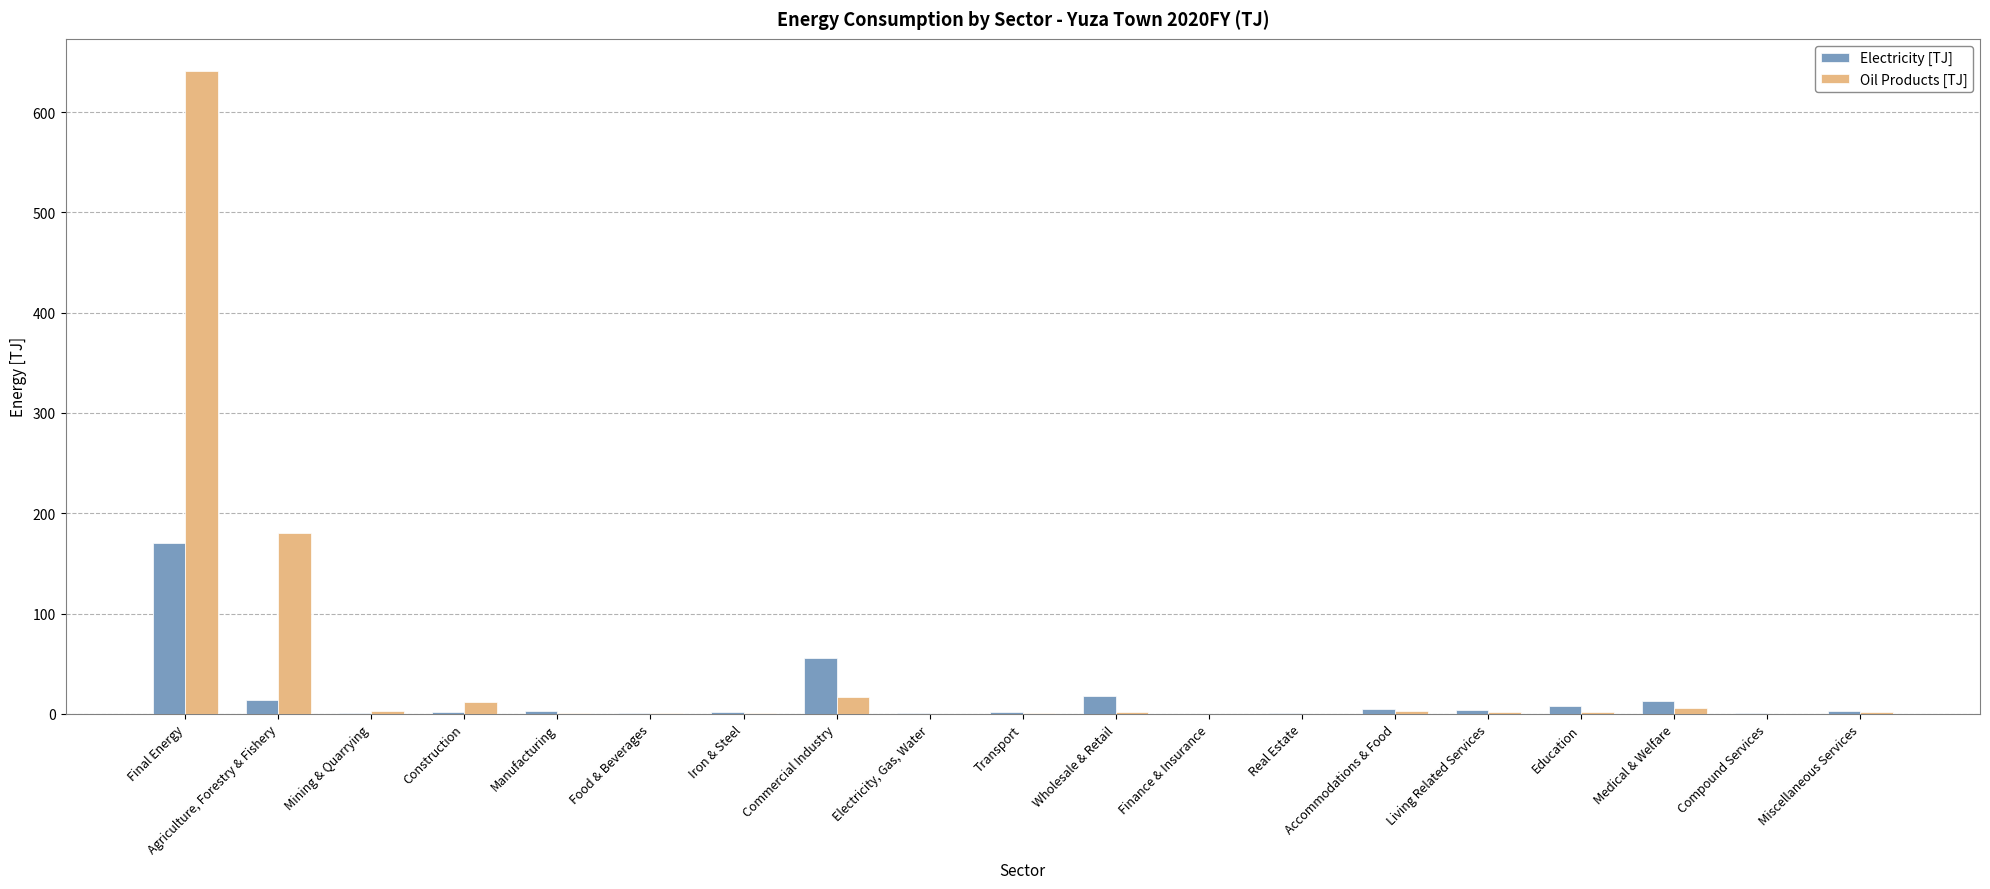

Where is Electricity [TJ] nearest to the value 85?

Commercial Industry